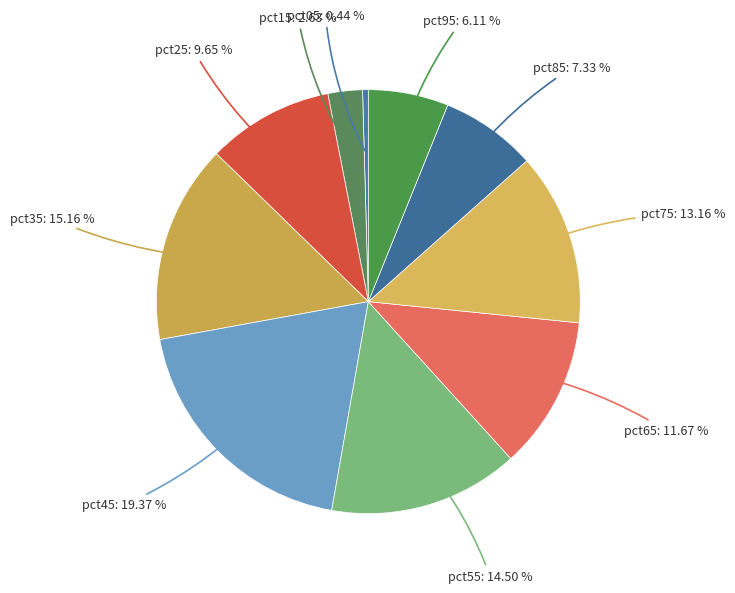

Which has a higher value, pct55 or pct05?

pct55